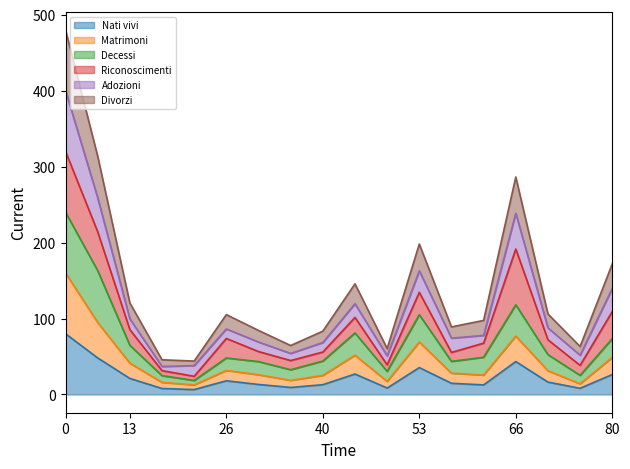

The value of Nati vivi at 0 is 80.0. True or false?

True